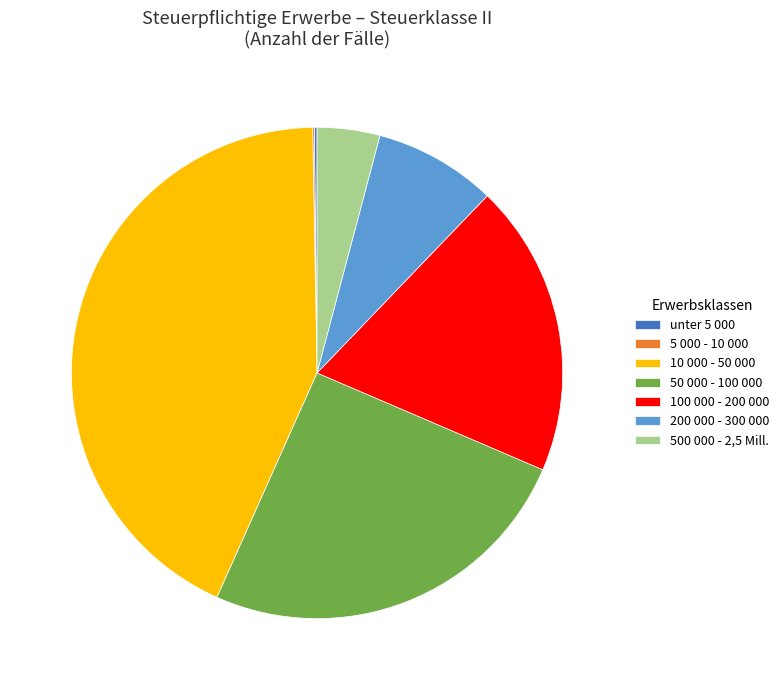

Approximately how many times larger is the value at 100 000 - 200 000 compared to 200 000 - 300 000?

2.4